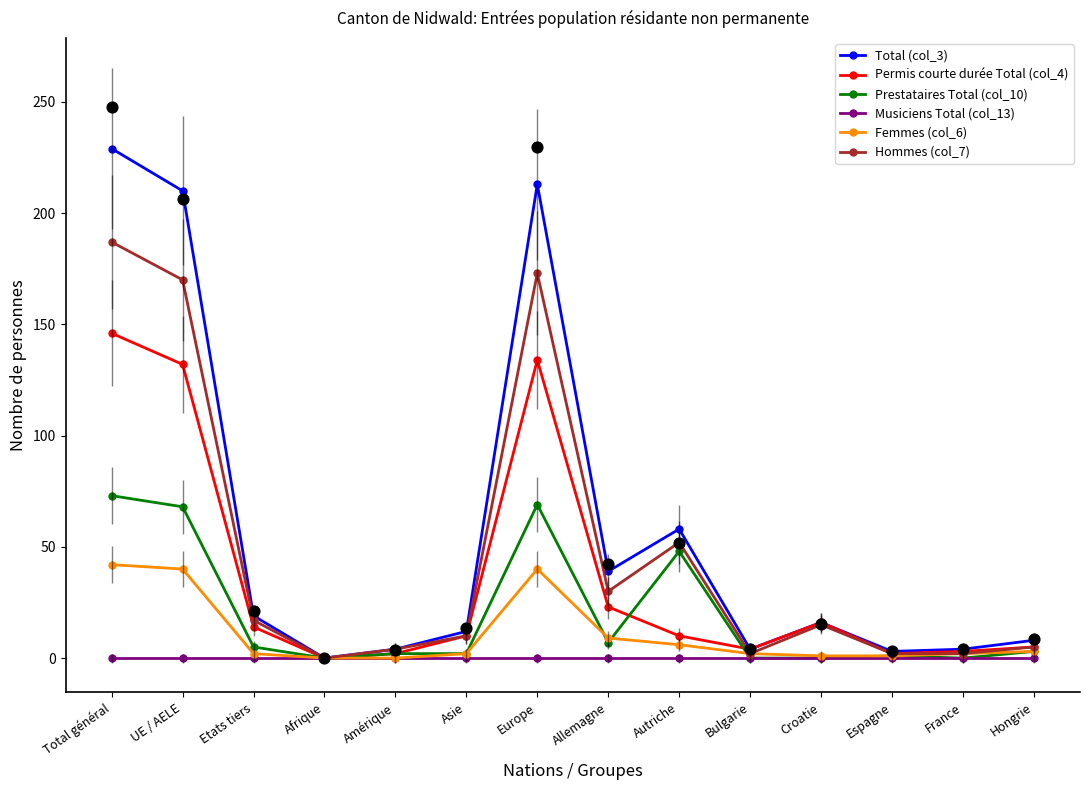

At how many categories does at least one series exceed 161?

3